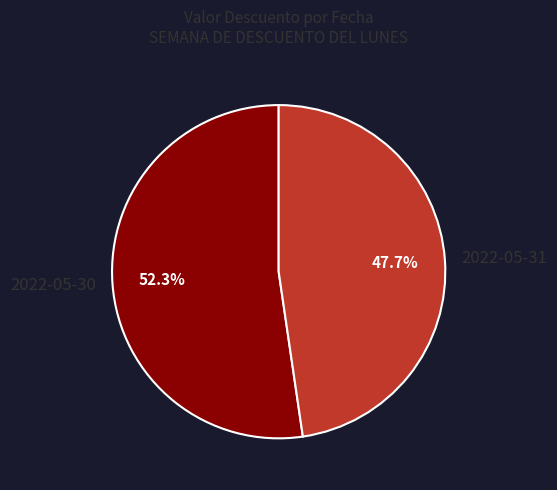

Rank the categories by value from lowest to highest.

2022-05-31, 2022-05-30